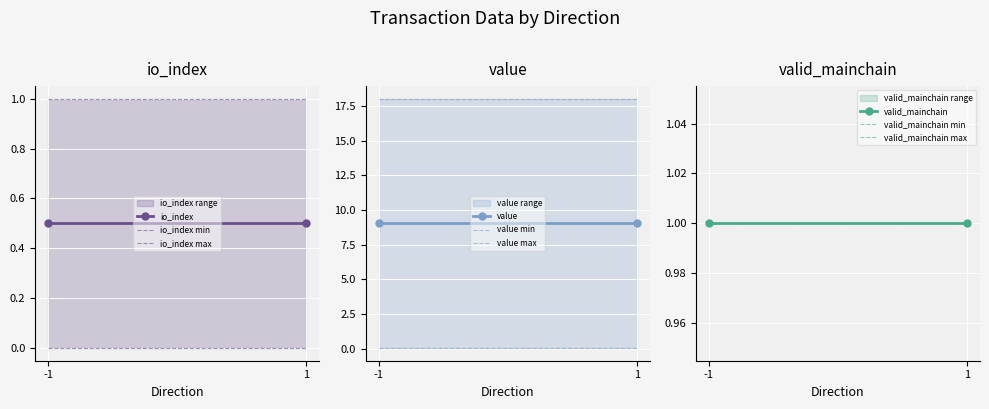

Reading left to right, transcribe all the data shown in this chart.

io_index: -1=0.0	-1=1.0	1=0.0	1=1.0
value: -1=0.0	-1=18.0	1=0.0	1=18.0
valid_mainchain: -1=1.0	-1=1.0	1=1.0	1=1.0